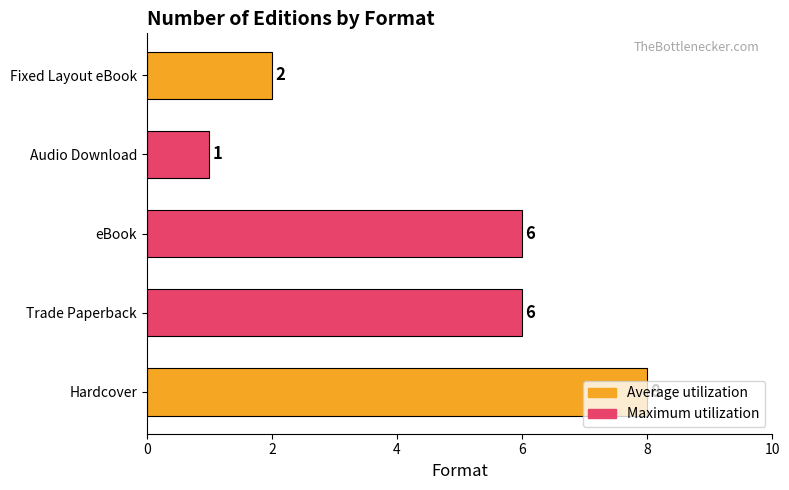

Which has a higher value, Trade Paperback or Fixed Layout eBook?

Trade Paperback